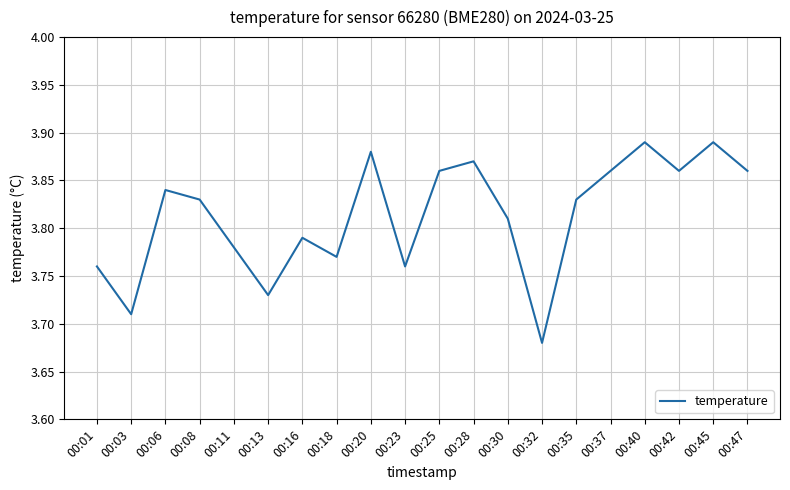

How many lines are shown in the chart?

1